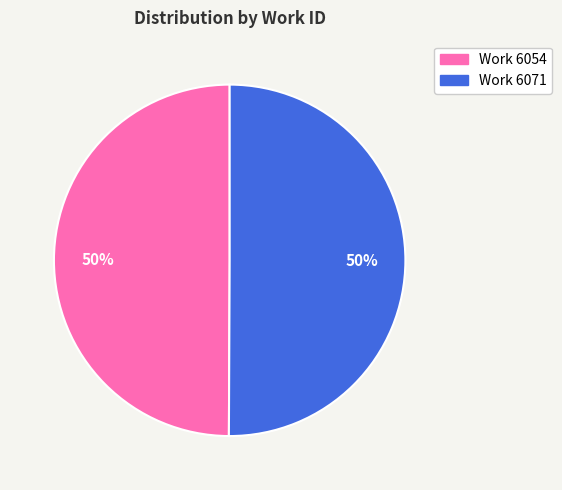

To the nearest percent, what portion does Work 6054 represent?

50%